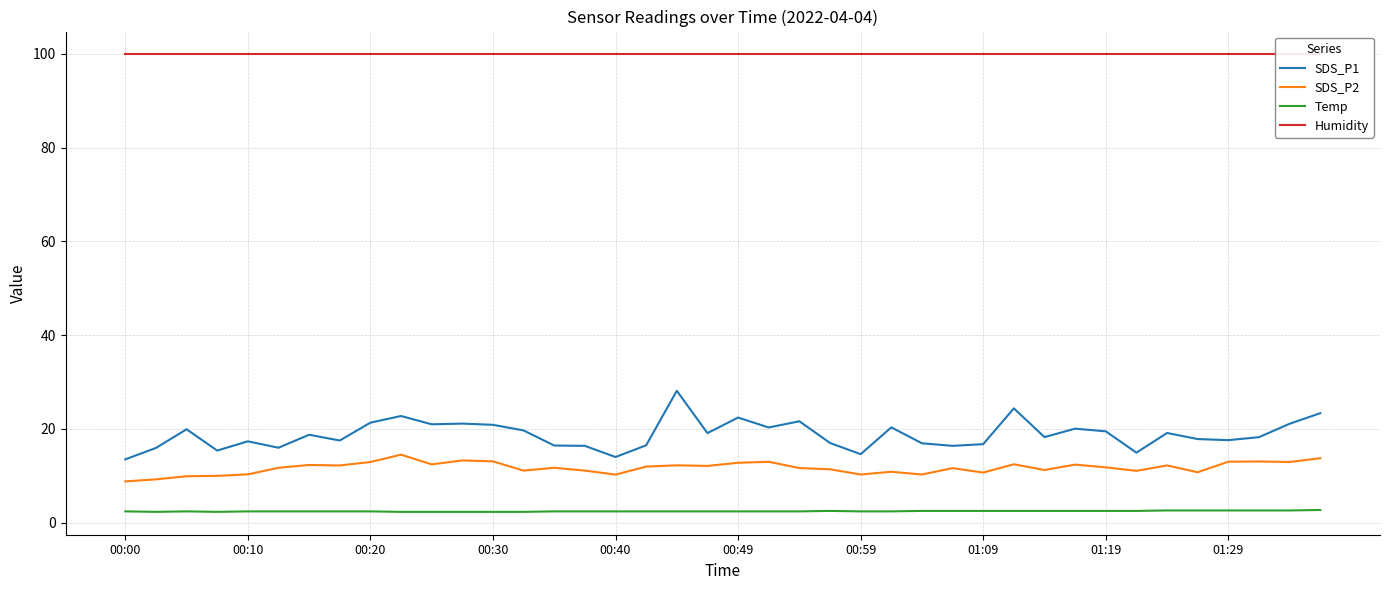

True or false: SDS_P1 has more than 2 interior local peaks.

True